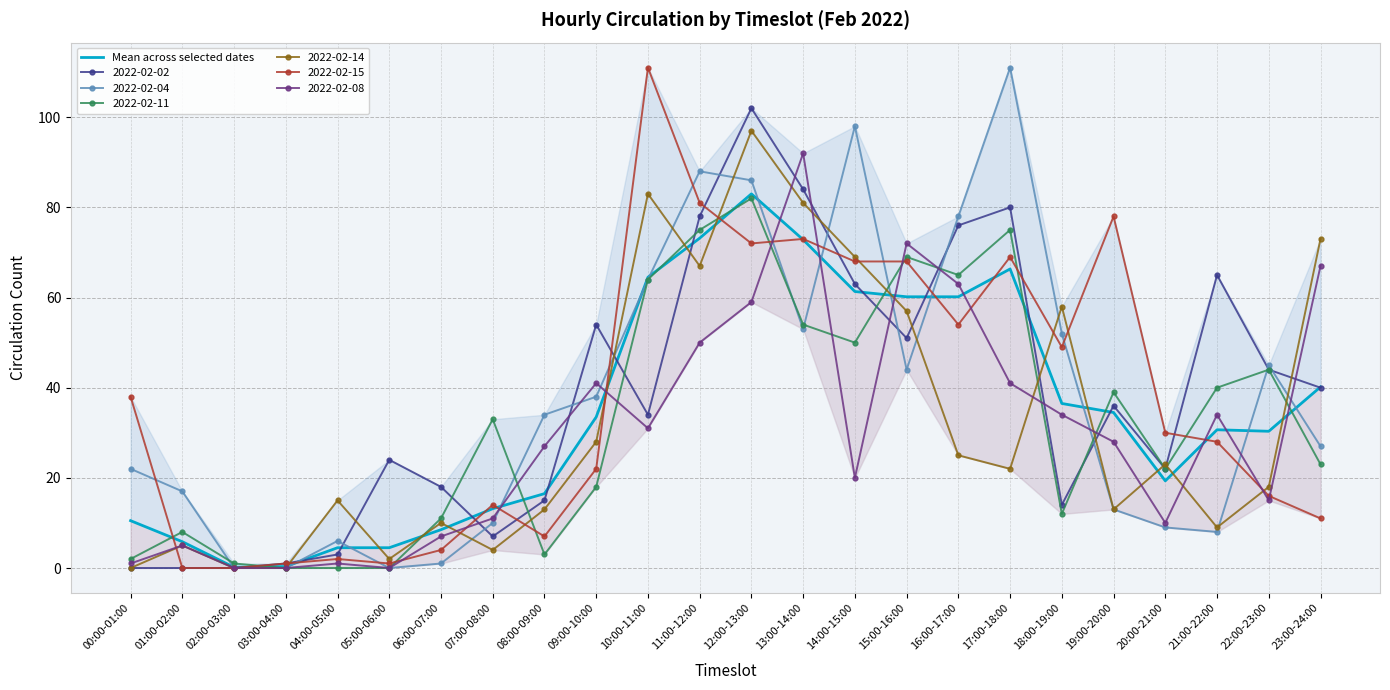

What is the label of the 14th point from the right?

10:00-11:00